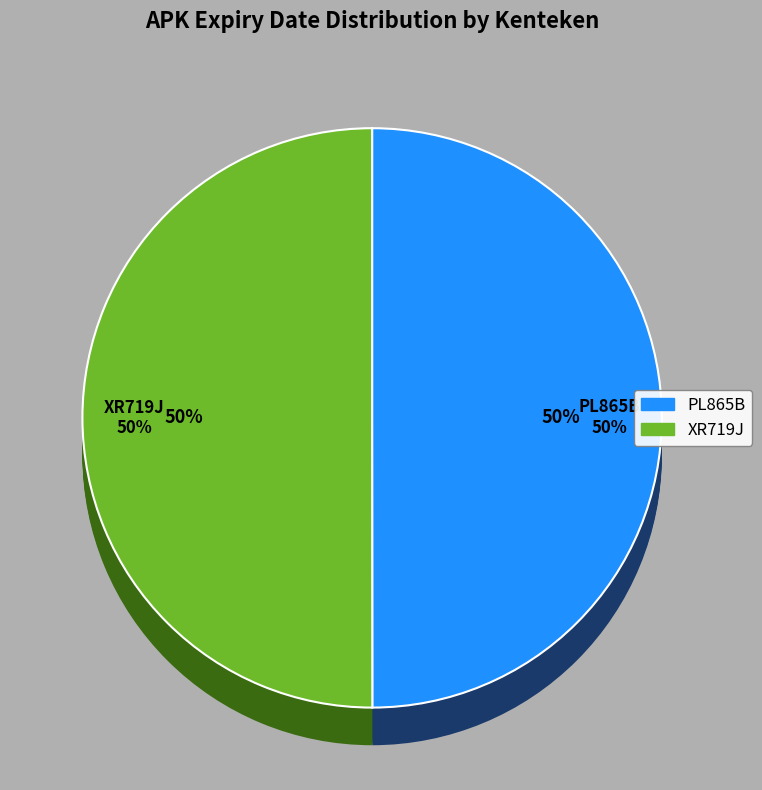

Which slice is the smallest?

PL865B